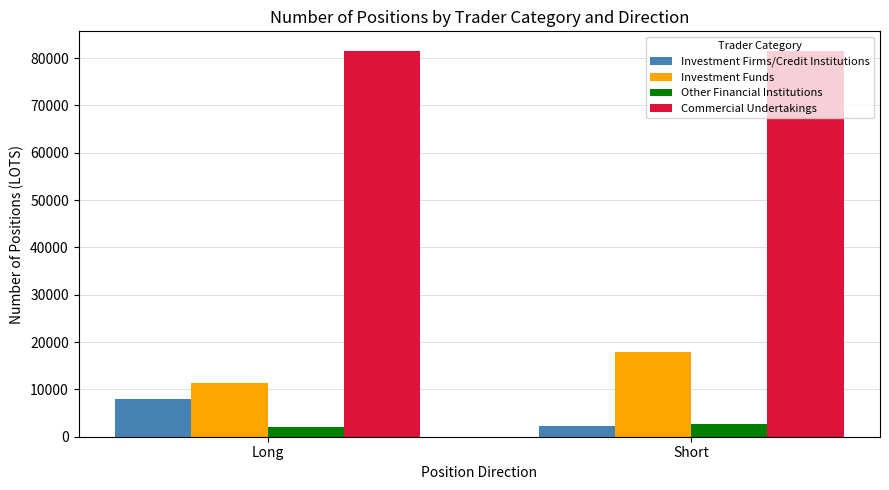

What is the difference between the highest and lowest values at Short?

79116.3